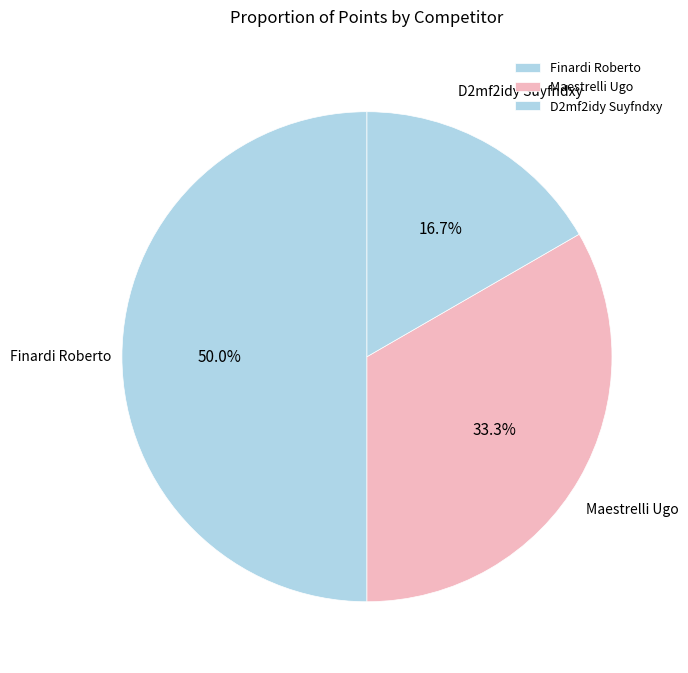

Does Maestrelli Ugo account for over 50% of the chart?

No